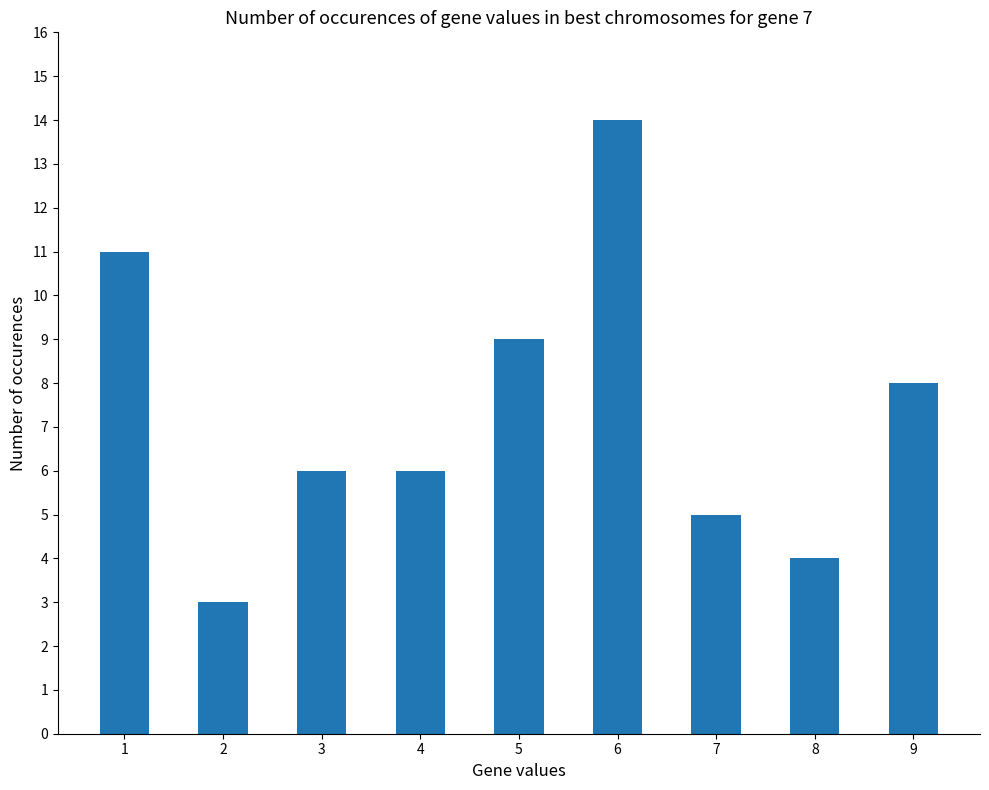

What is the average value?

7